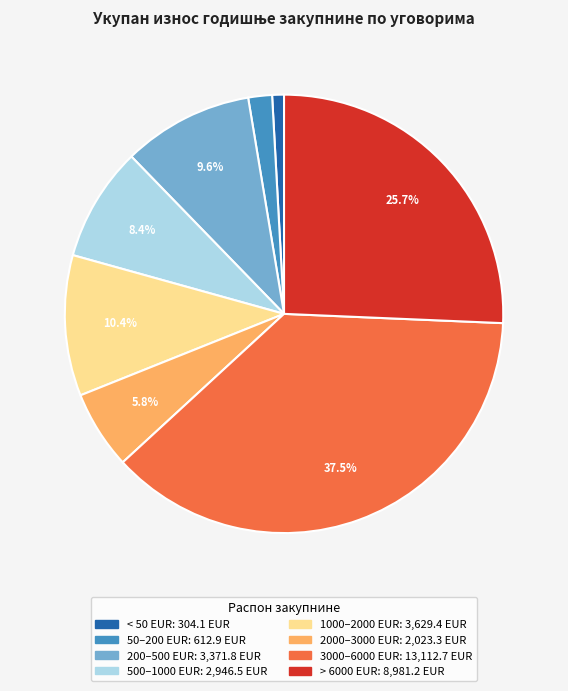

Is there a majority slice in this chart?

No